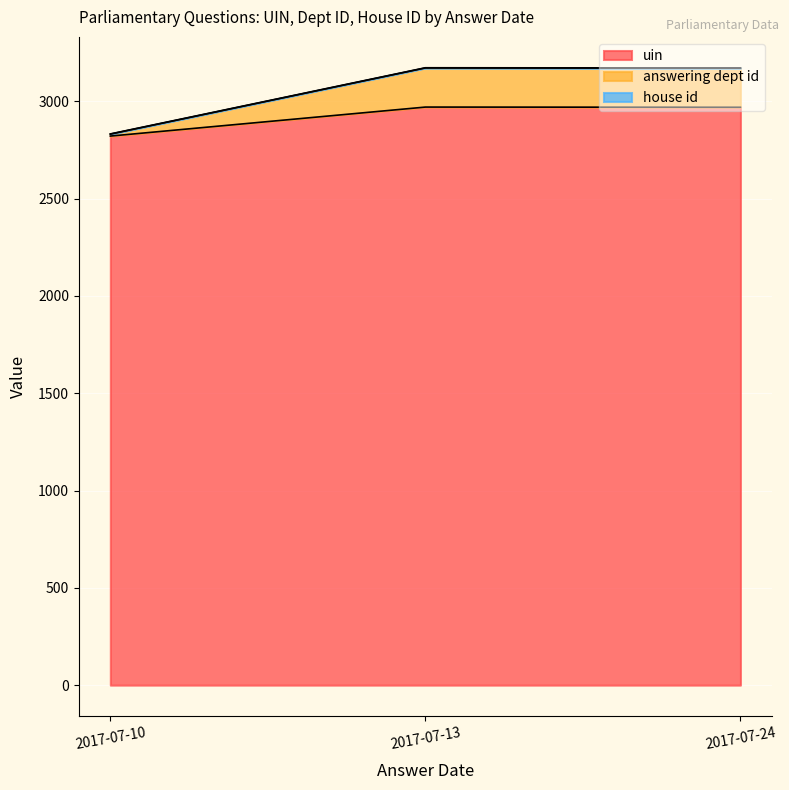

The value of uin at 2017-07-13 is 2970. True or false?

True